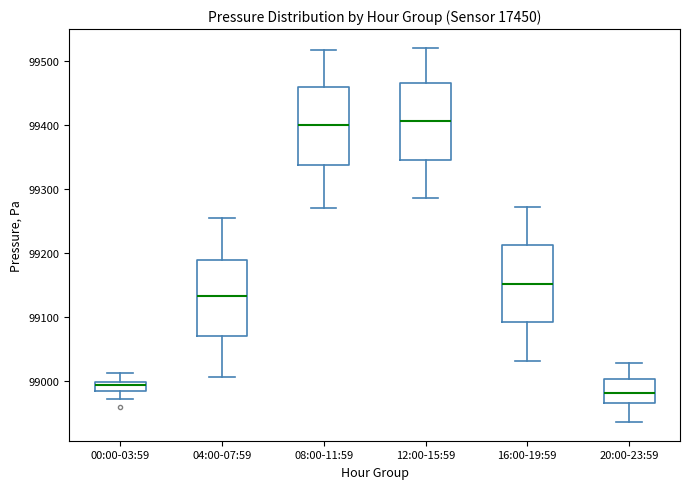

Where is the upper edge of the box for 08:00-11:59 on the y-axis? The values are not printed on the chart, so give them approximately, as read against the axis.

99460